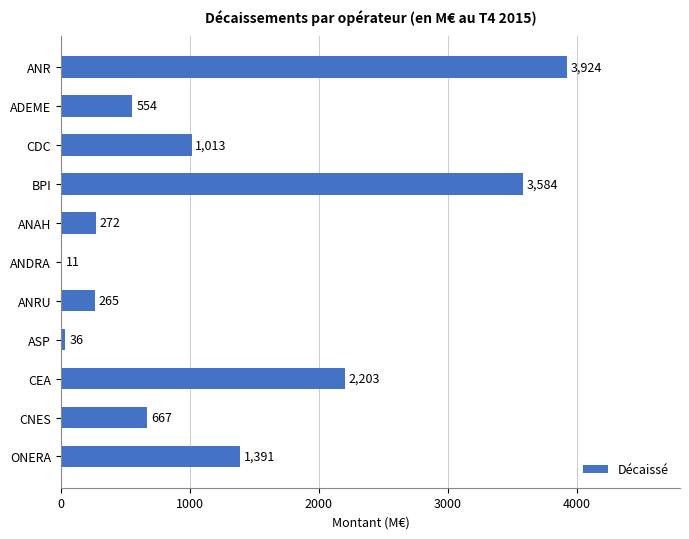

What is the sum of all values?

13920